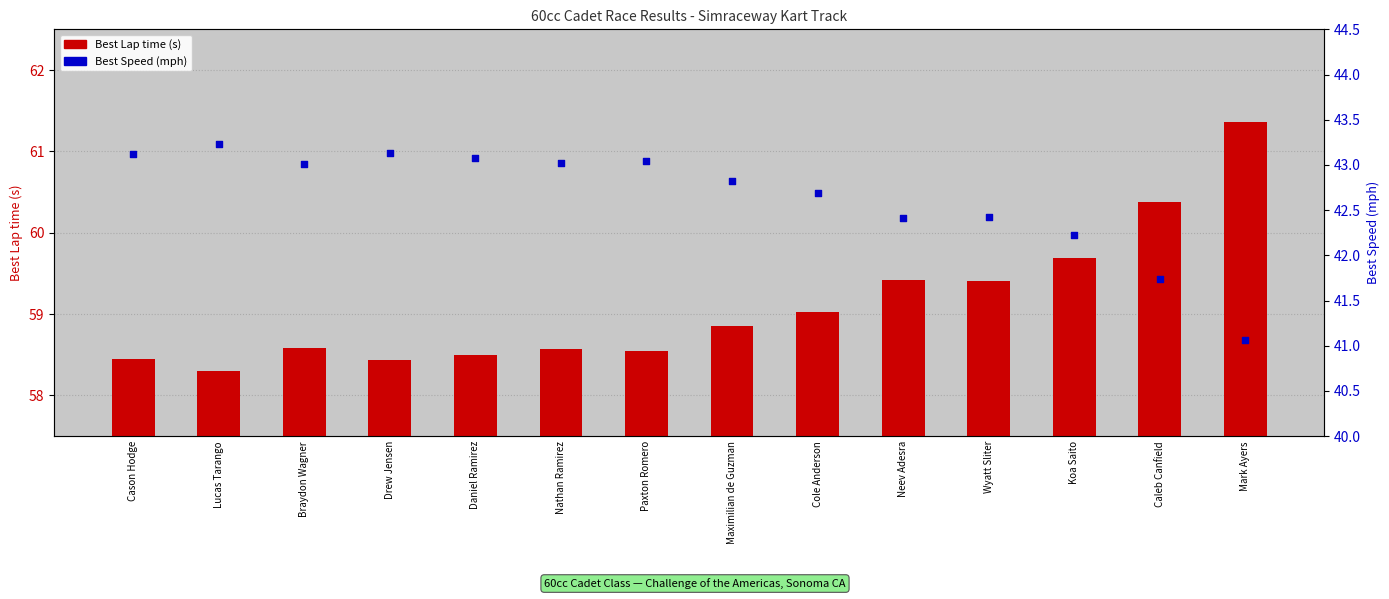

Which series contains the highest Y value?

Best Lap time (s)